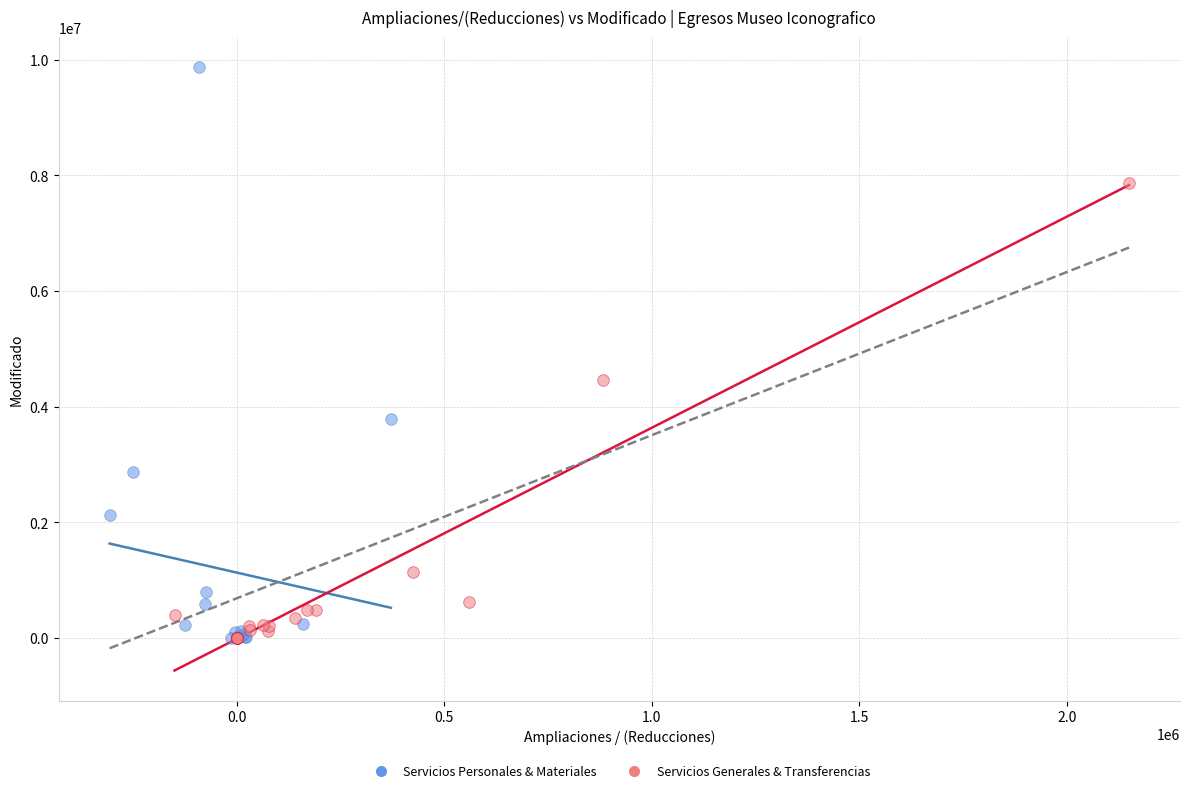

Which series reaches the maximum Y coordinate?

Servicios Personales & Materiales